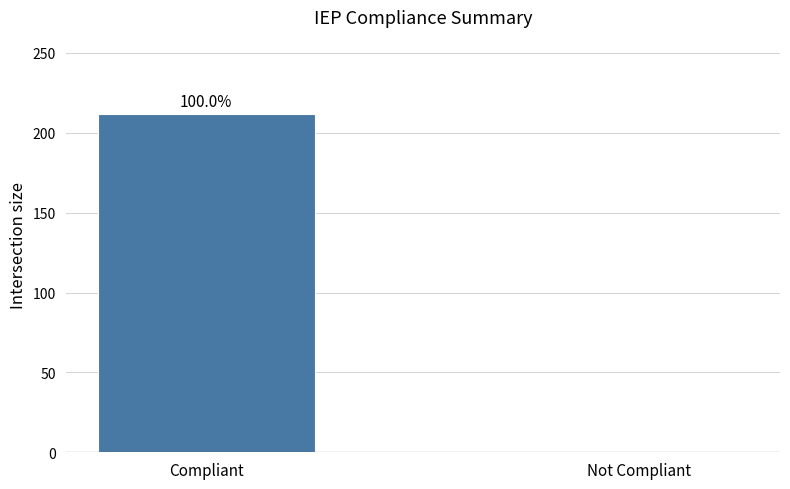

What is the average value?

106